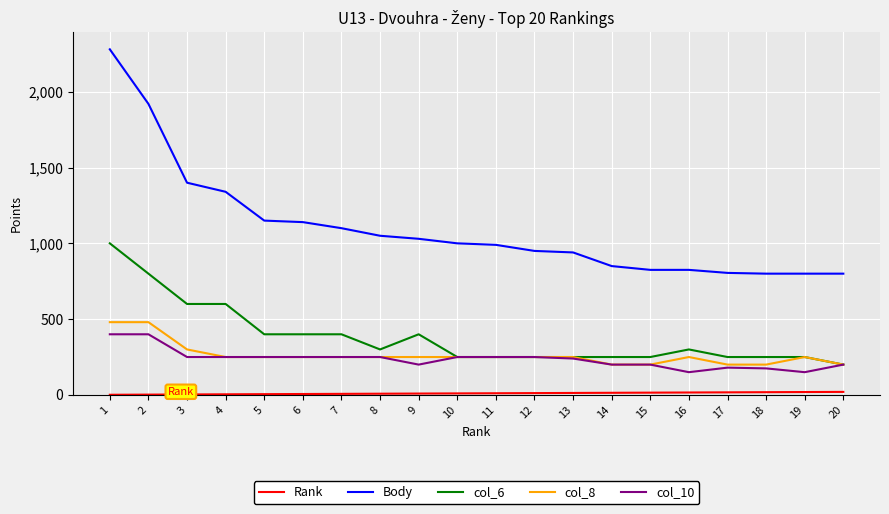

What is the sum of the col_6 values at 13 and 15?

500